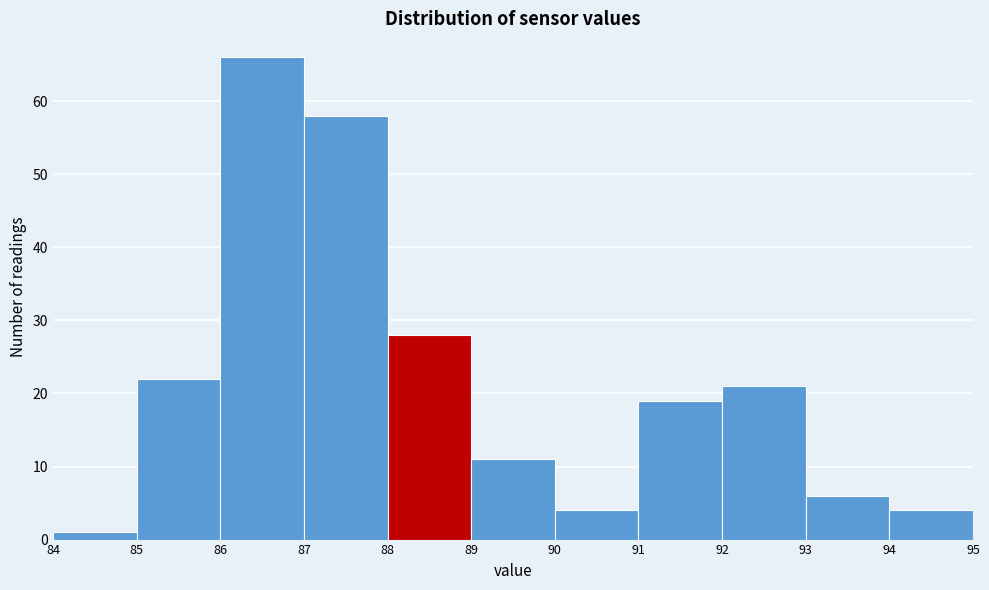

Over which range of the x-axis is the bar tallest?

86 to 87